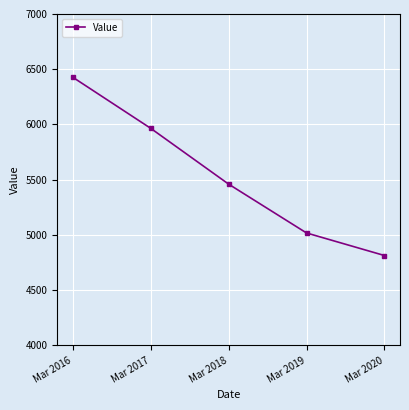

How many categories are shown in the chart?

5